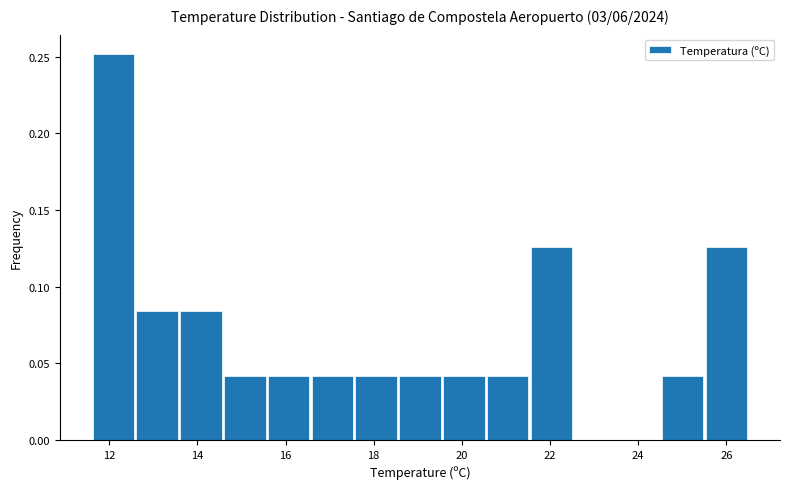

Reading left to right, transcribe this chart: for each bar, give the range it covers on the x-axis and its height. Neither the bar edges nor the heights are printed on the chart, so give them approximately, as read against the axes.

11.6 to 12.6: 0.250
12.6 to 13.6: 0.085
13.6 to 14.6: 0.085
14.6 to 15.6: 0.040
15.6 to 16.6: 0.040
16.6 to 17.6: 0.040
17.6 to 18.6: 0.040
18.6 to 19.6: 0.040
19.6 to 20.6: 0.040
20.6 to 21.6: 0.040
21.6 to 22.6: 0.125
22.6 to 23.6: 0
23.6 to 24.6: 0
24.6 to 25.6: 0.040
25.6 to 26.6: 0.125